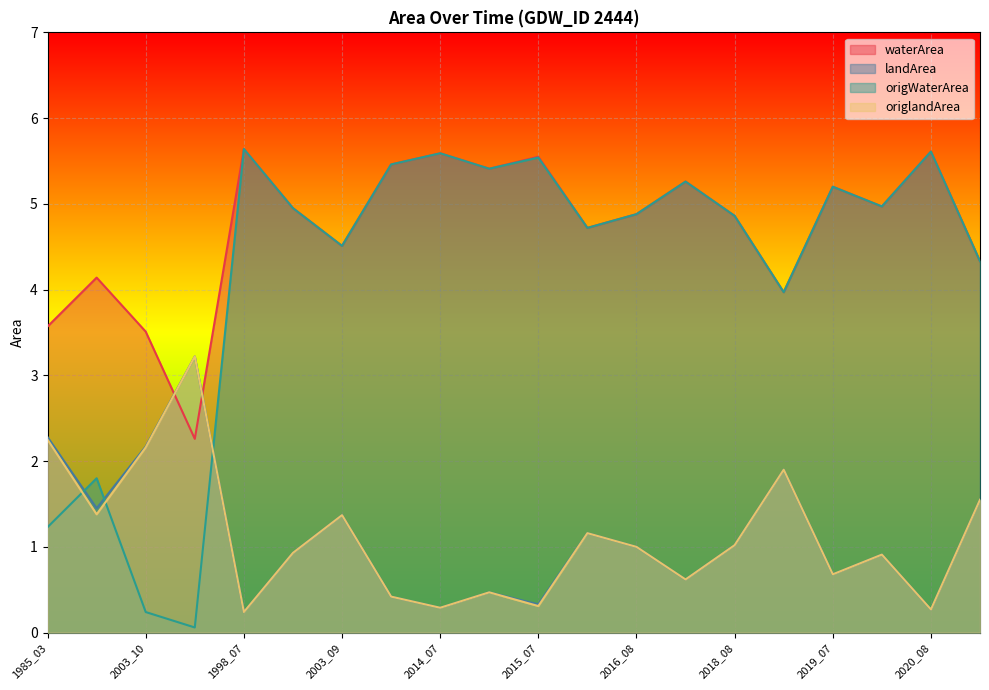

How many lines are shown in the chart?

4